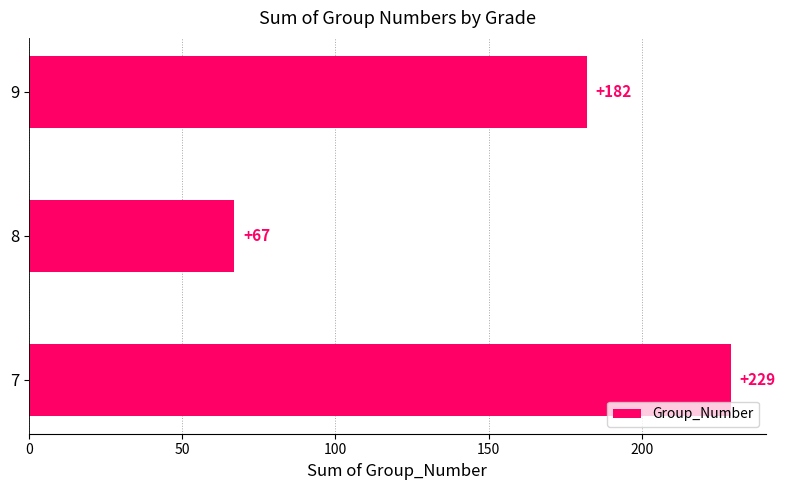

The value at 9 is 74. True or false?

False